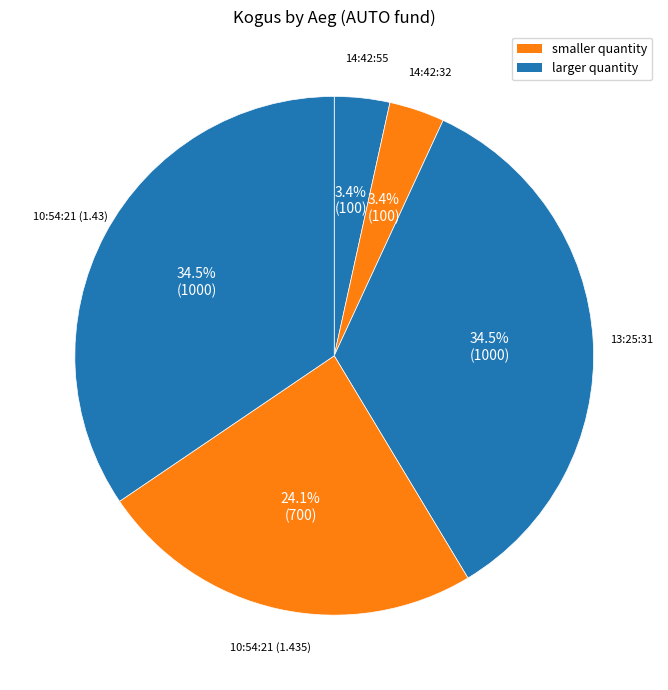

To the nearest percent, what is the average slice percentage?

20%